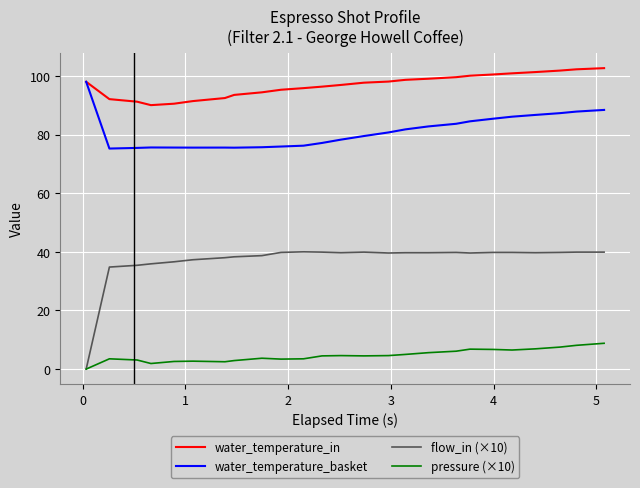

Which series has the largest range (max minus min)?

flow_in (×10)